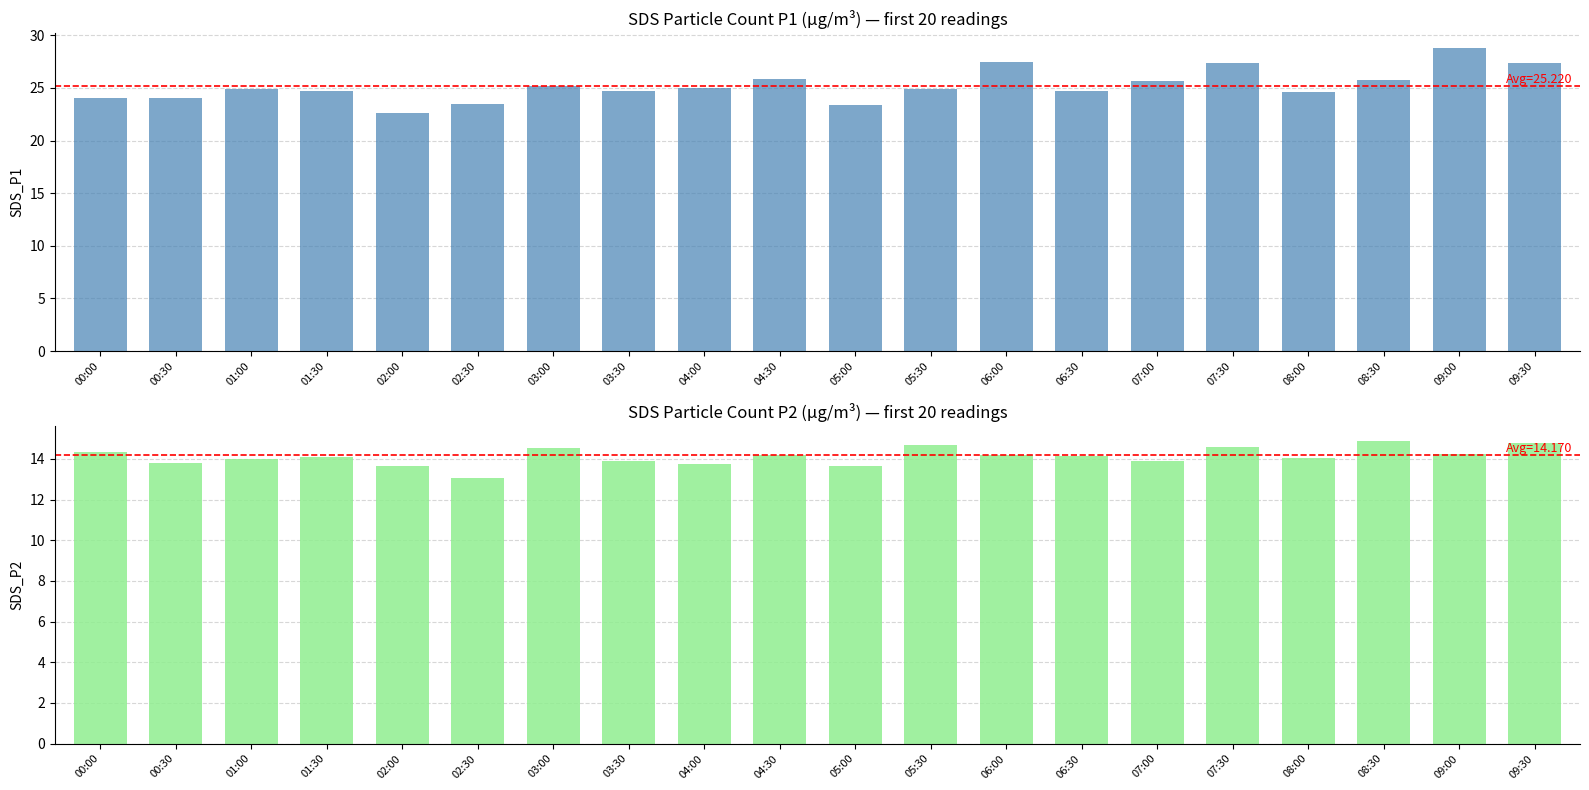

At which label does SDS_P1 reach its minimum?

02:00